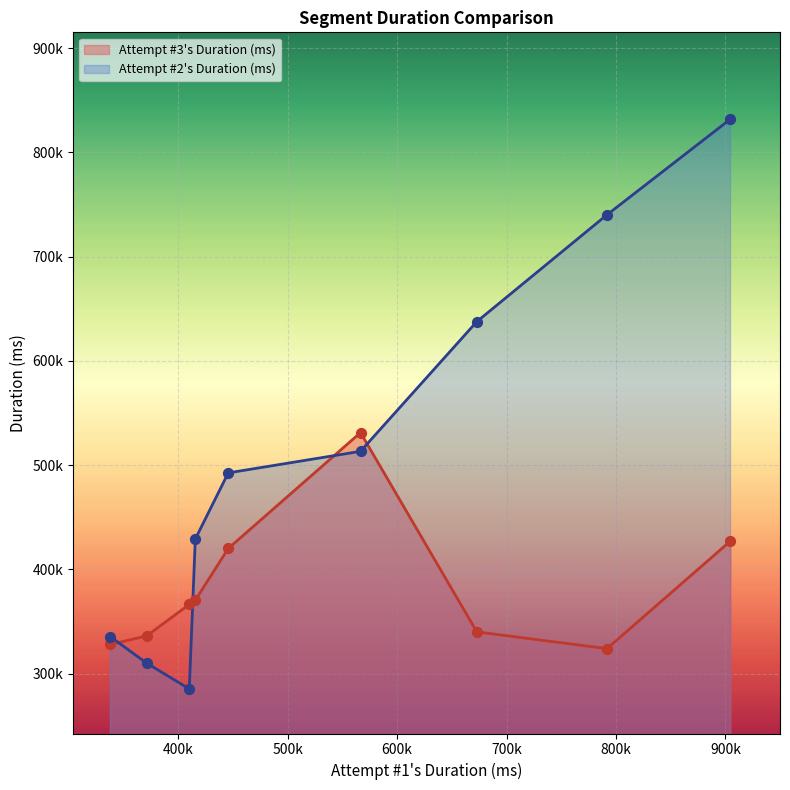

At which category is the sum across all series the highest?

904573